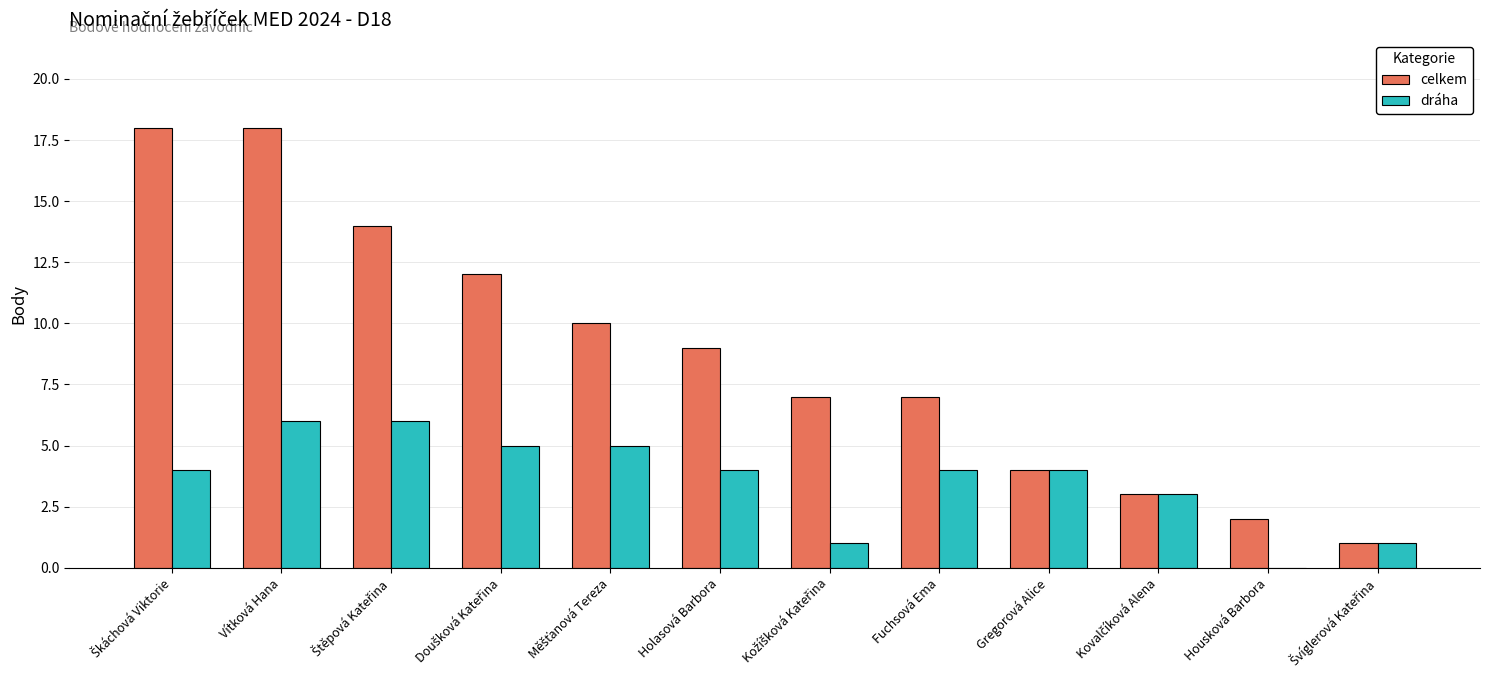

The value of celkem at Vítková Hana is 11. True or false?

False